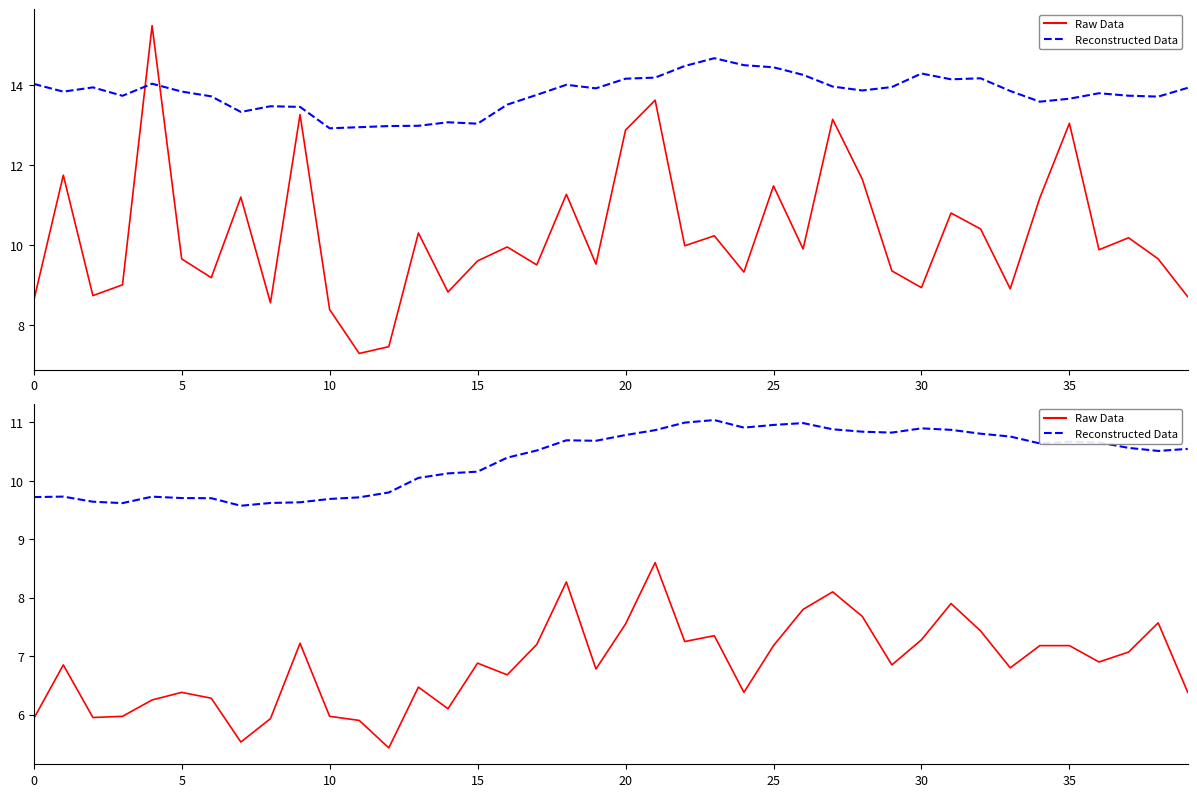

True or false: Raw Data has more than 1 points higher than both neighbors.

True